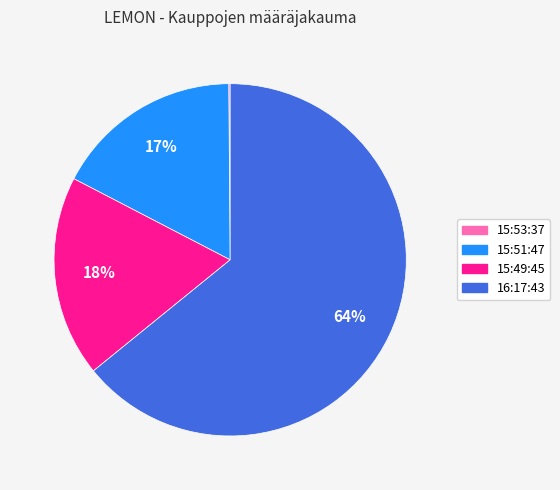

Which slice is the largest?

16:17:43